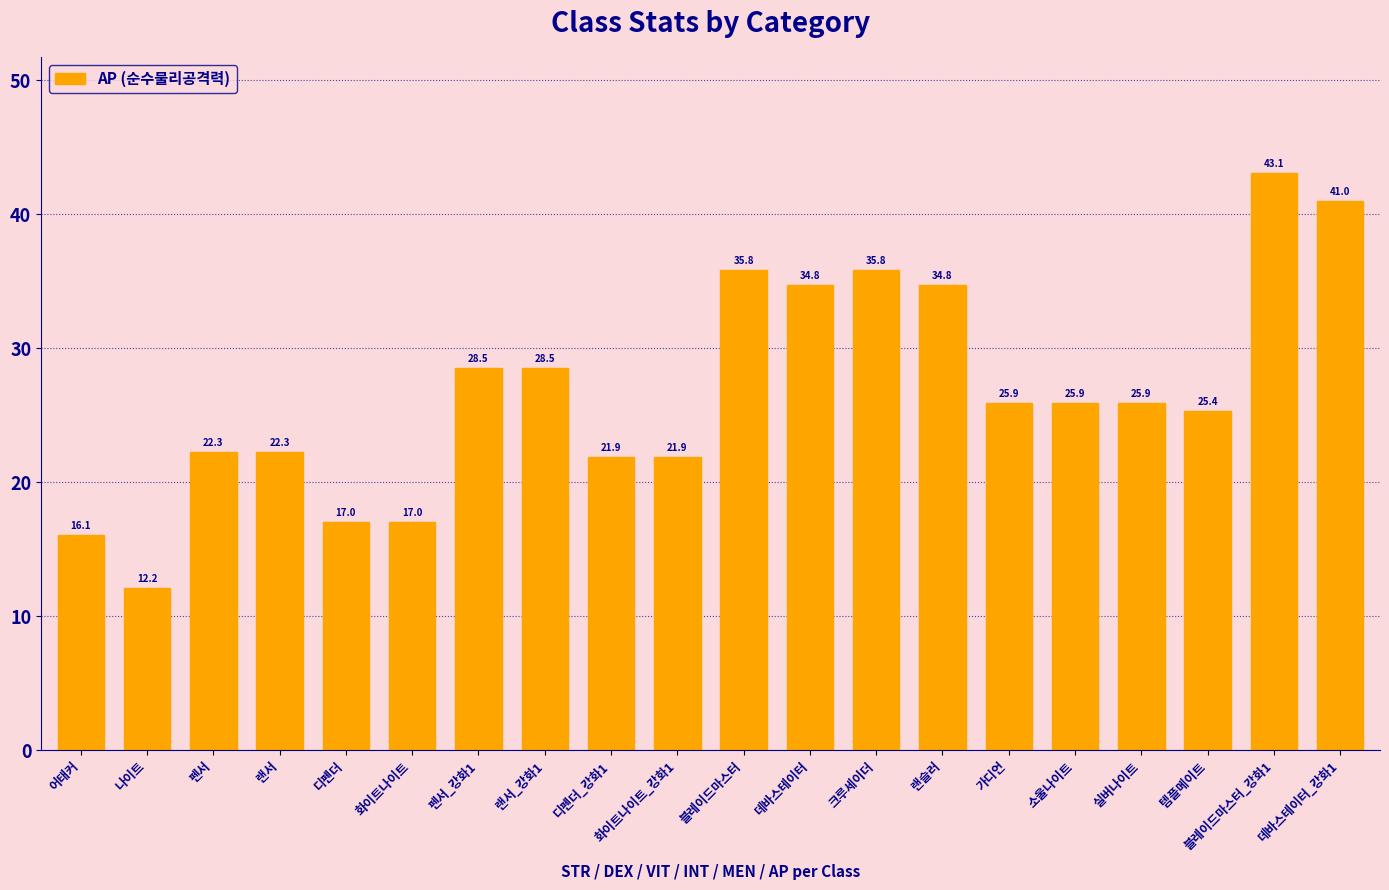

What is the approximate value at 화이트나이트_강화1?

21.9